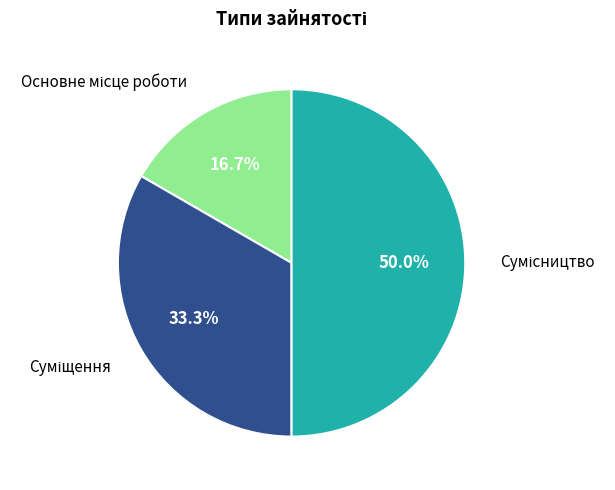

Rank the categories by value from lowest to highest.

Основне місце роботи, Суміщення, Сумісництво